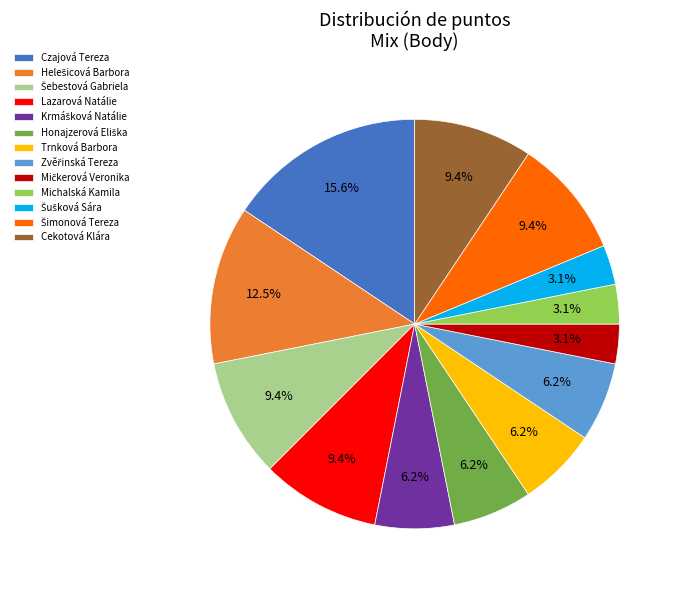

Which slice is the largest?

Czajová Tereza